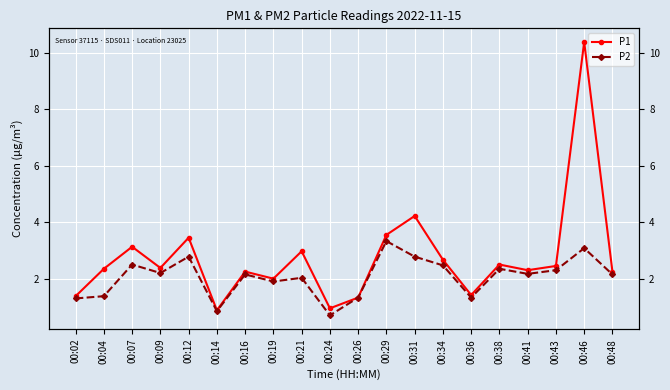

What are all the series names shown in the legend?

P1, P2